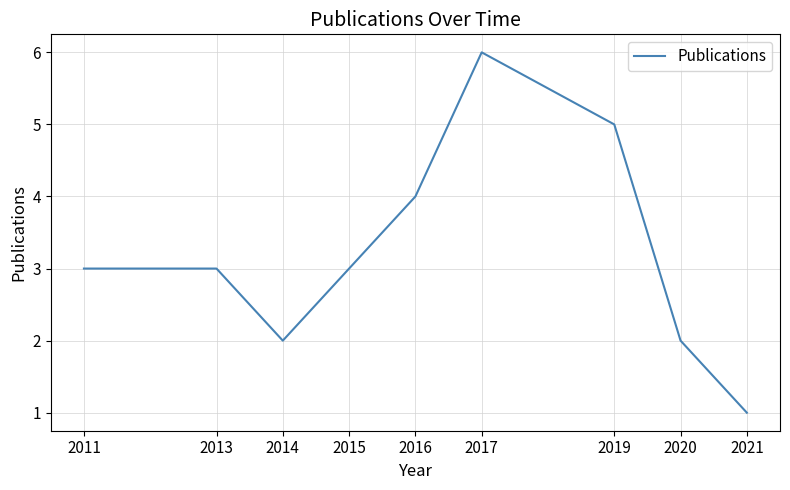

Does the chart display data point markers on the line(s)?

No